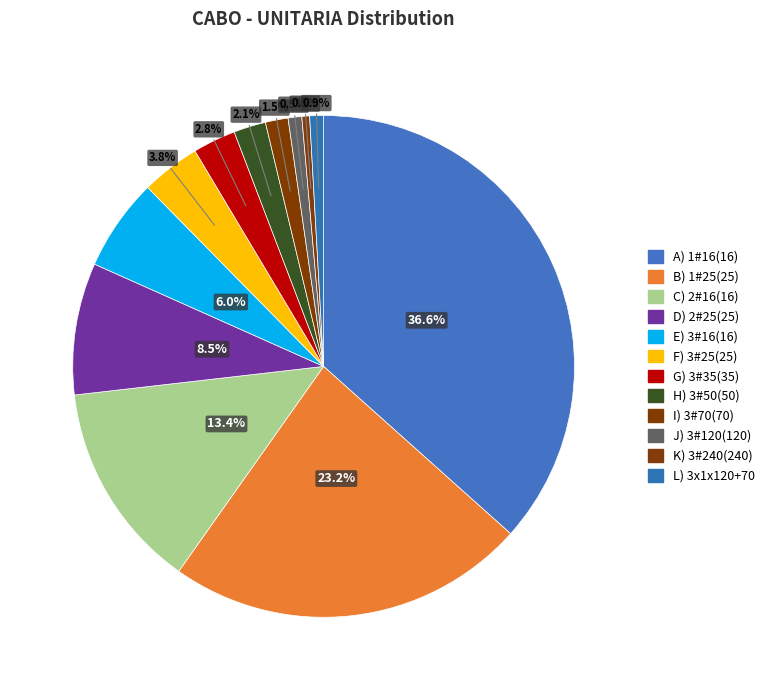

Count the number of slices in the pie.

12